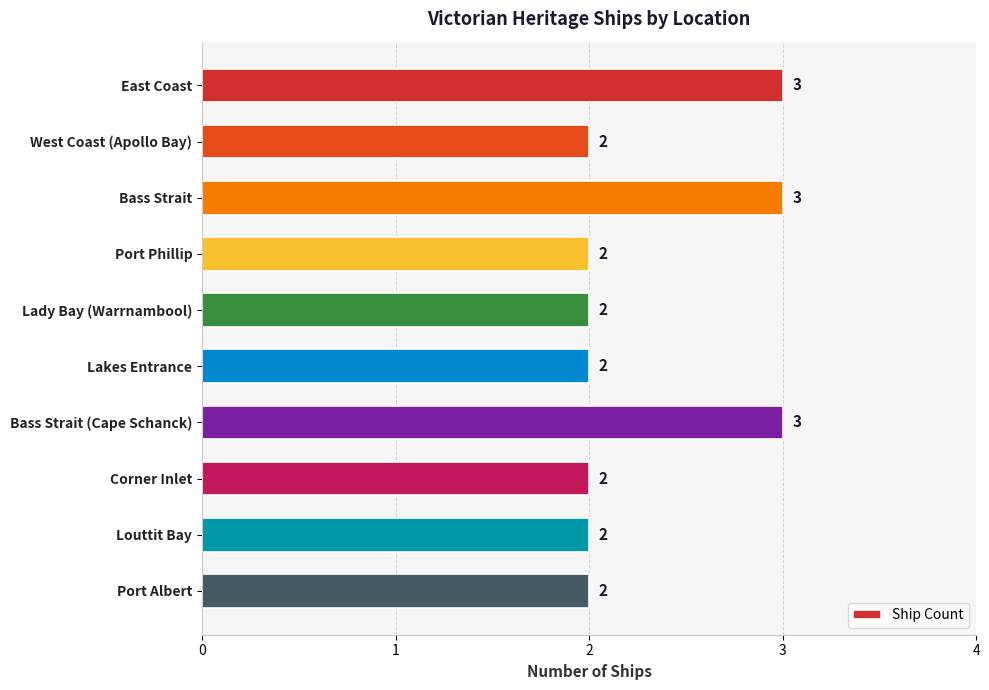

True or false: the data shows 2 at Bass Strait (Cape Schanck).

False